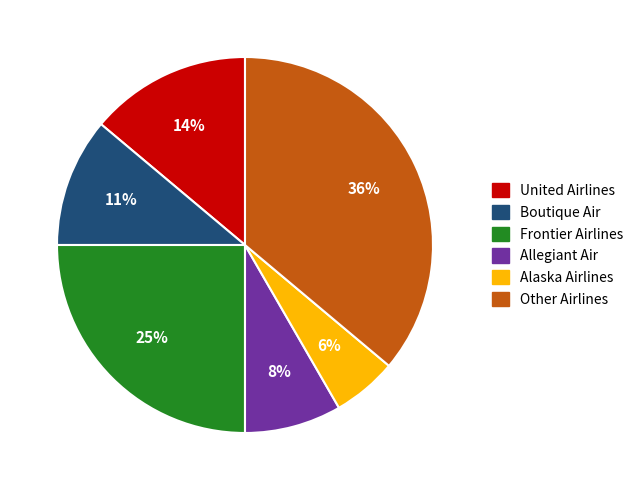

Combined, do Boutique Air and Alaska Airlines account for over 50%?

No